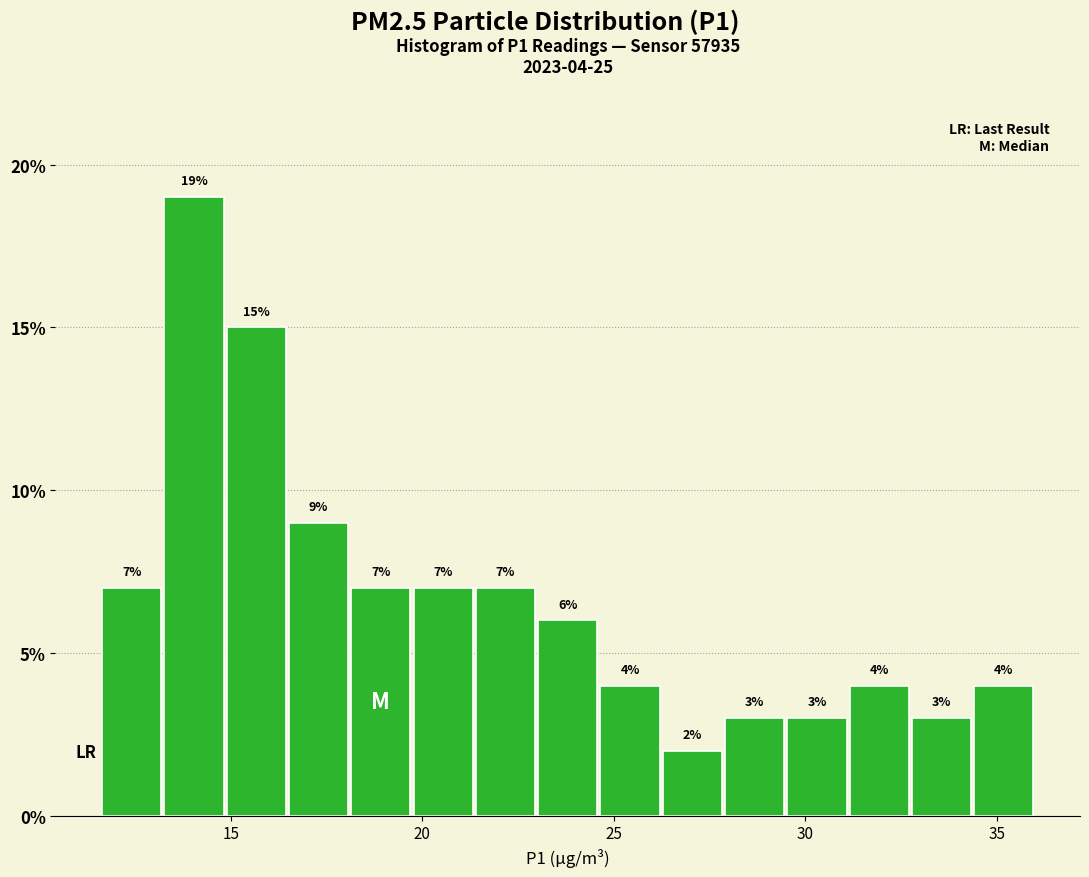

Read against the x-axis, roughly where is the centre of the tallest bar?

14.0